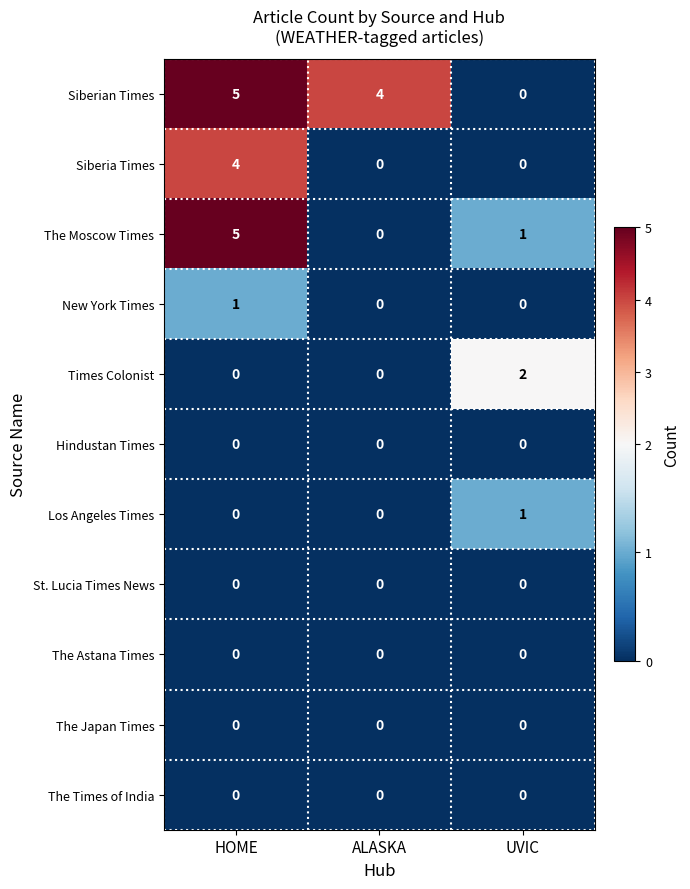

What is the spread (max minus min) of values at ALASKA?

4